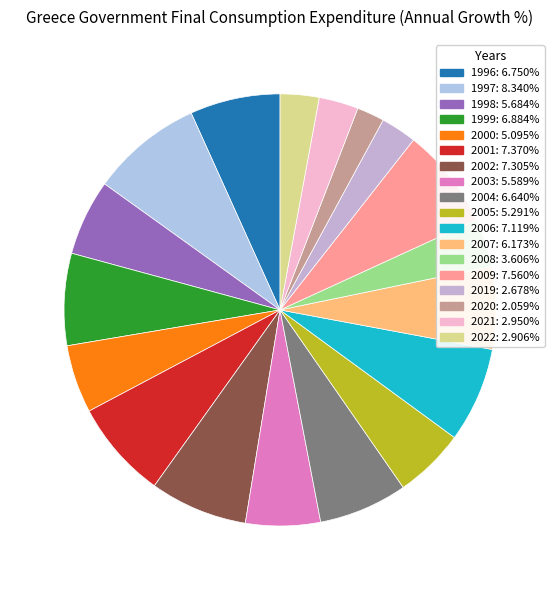

Is there any slice that represents more than half of the pie?

No